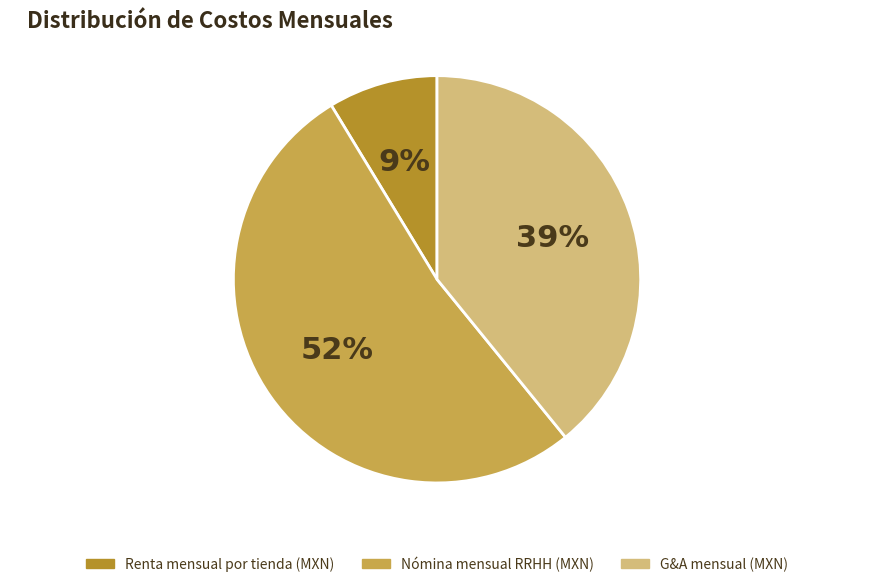

To the nearest percent, what is the difference between the Renta mensual por tienda (MXN) and Nómina mensual RRHH (MXN) slice percentages?

43%